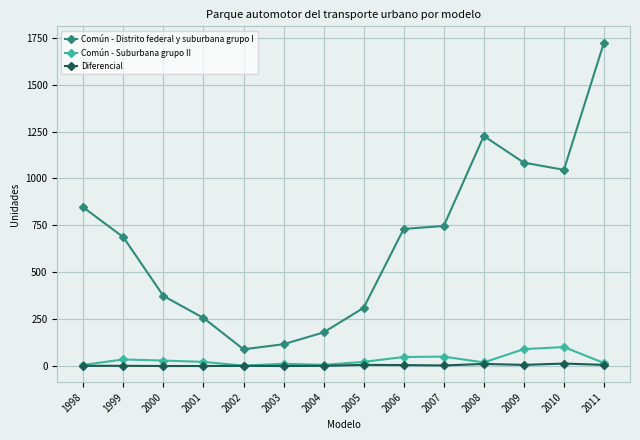

True or false: Diferencial and Común - Distrito federal y suburbana grupo I cross at least once.

False